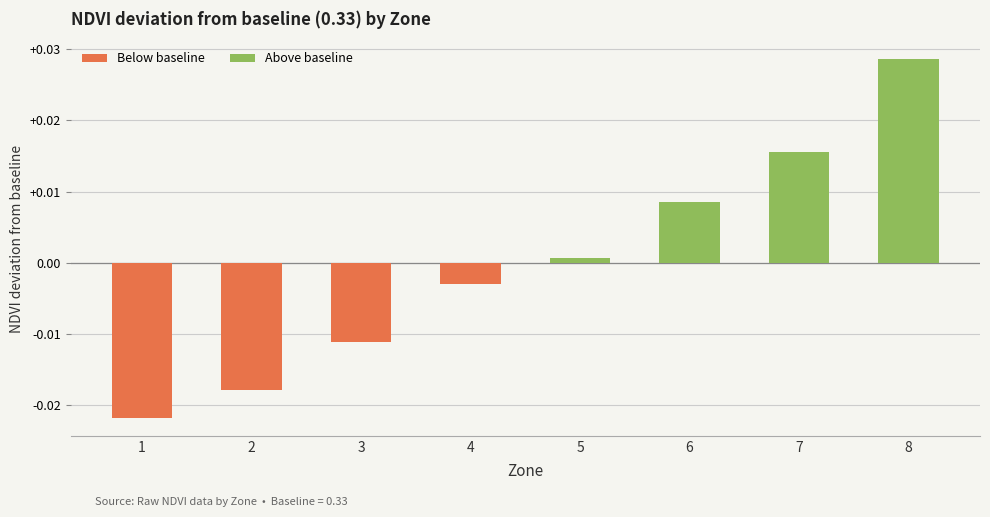

Where does the data first go above 0?

5